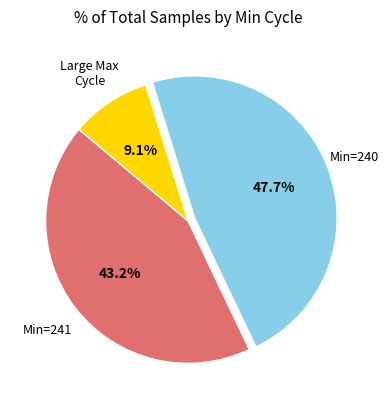

Is there a majority slice in this chart?

No